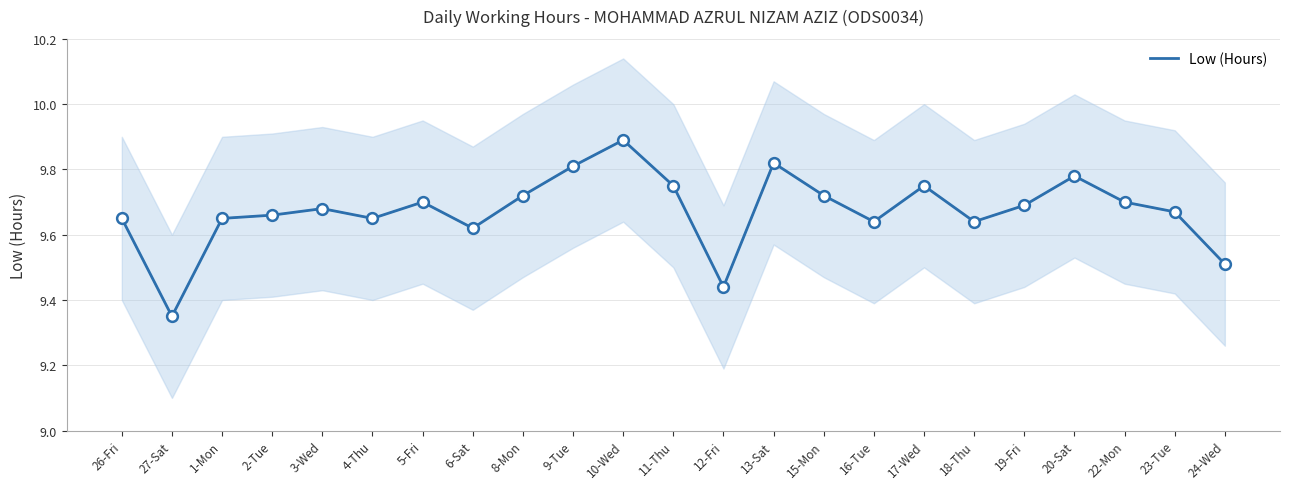

Between 4-Thu and 20-Sat, which is larger?

20-Sat